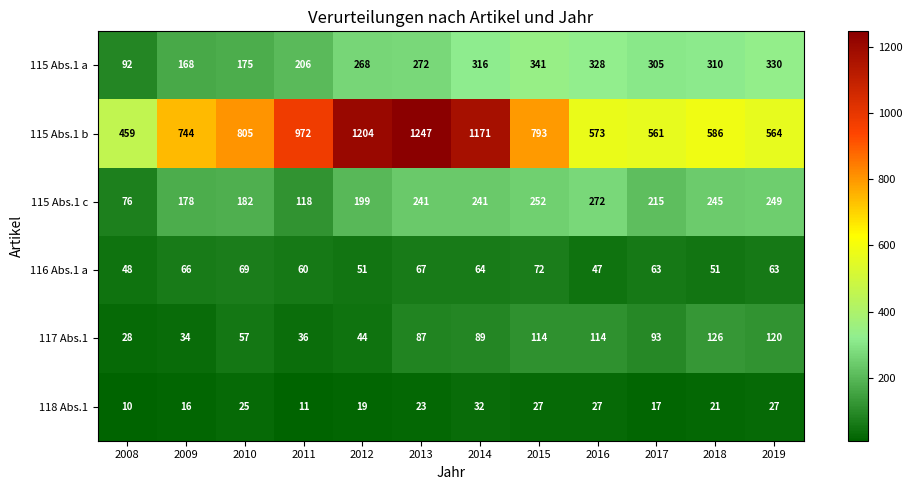

At which label is 115 Abs.1 a closest to 216?

2011